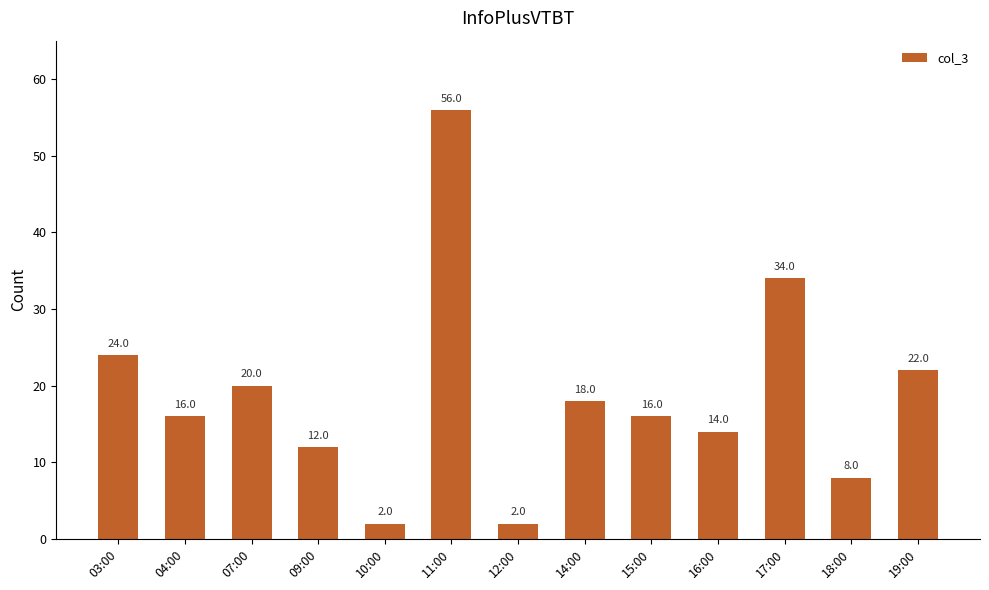

What position from the left is 10:00?

5